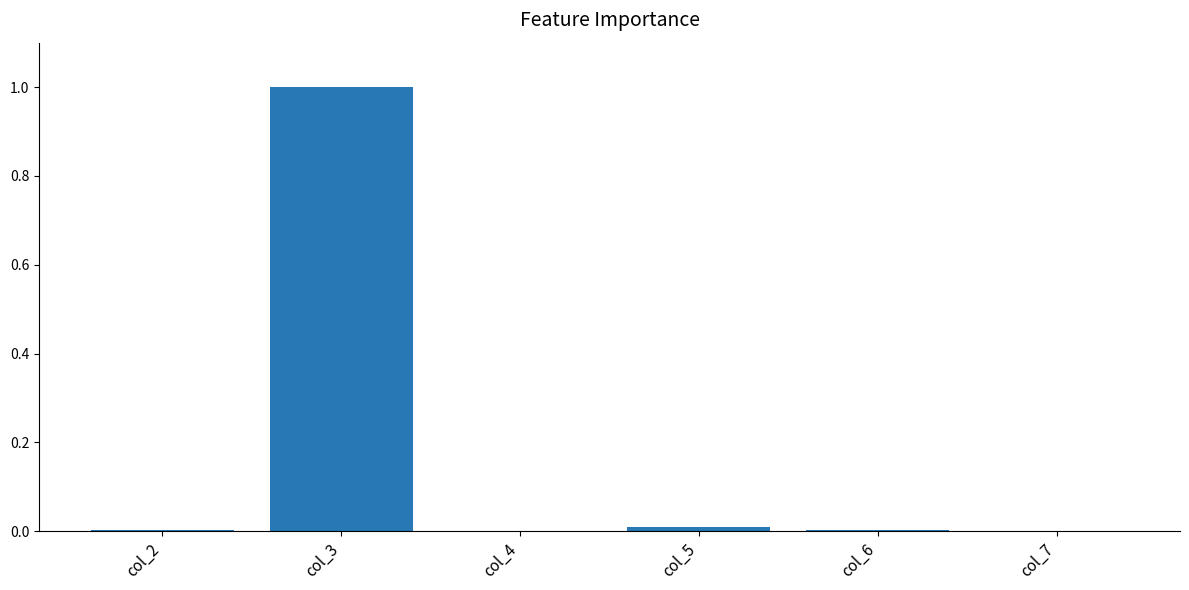

Read the value at col_3.

1.0